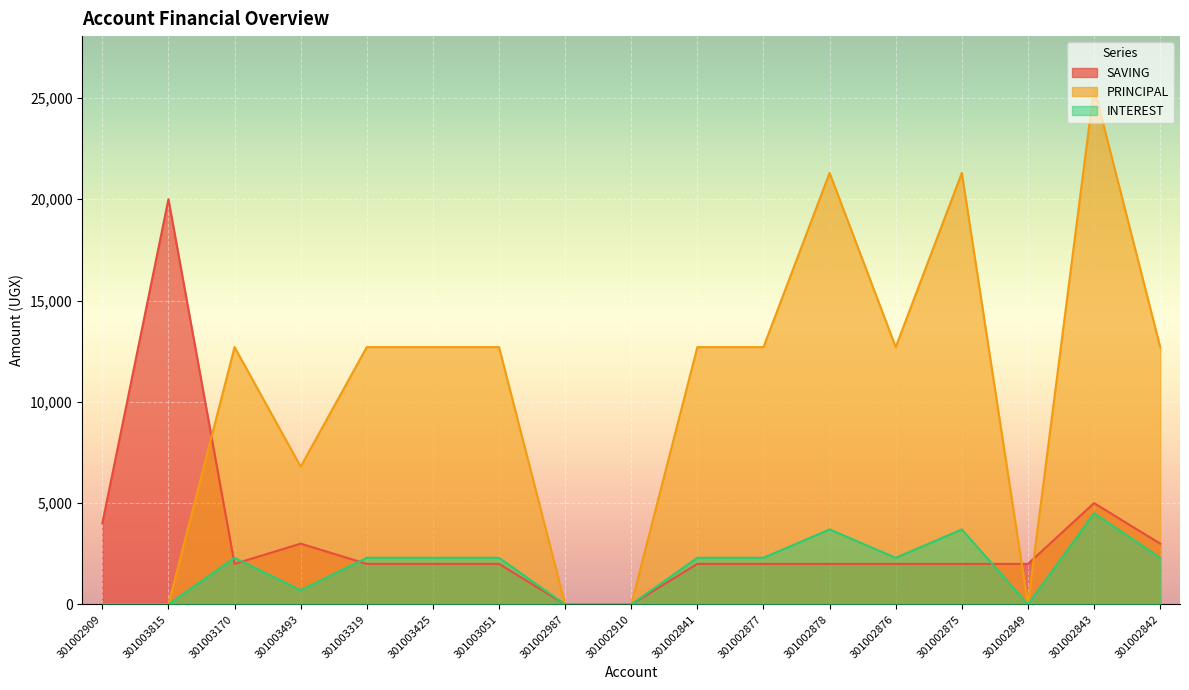

How many values in the INTEREST series are below 2300?

6